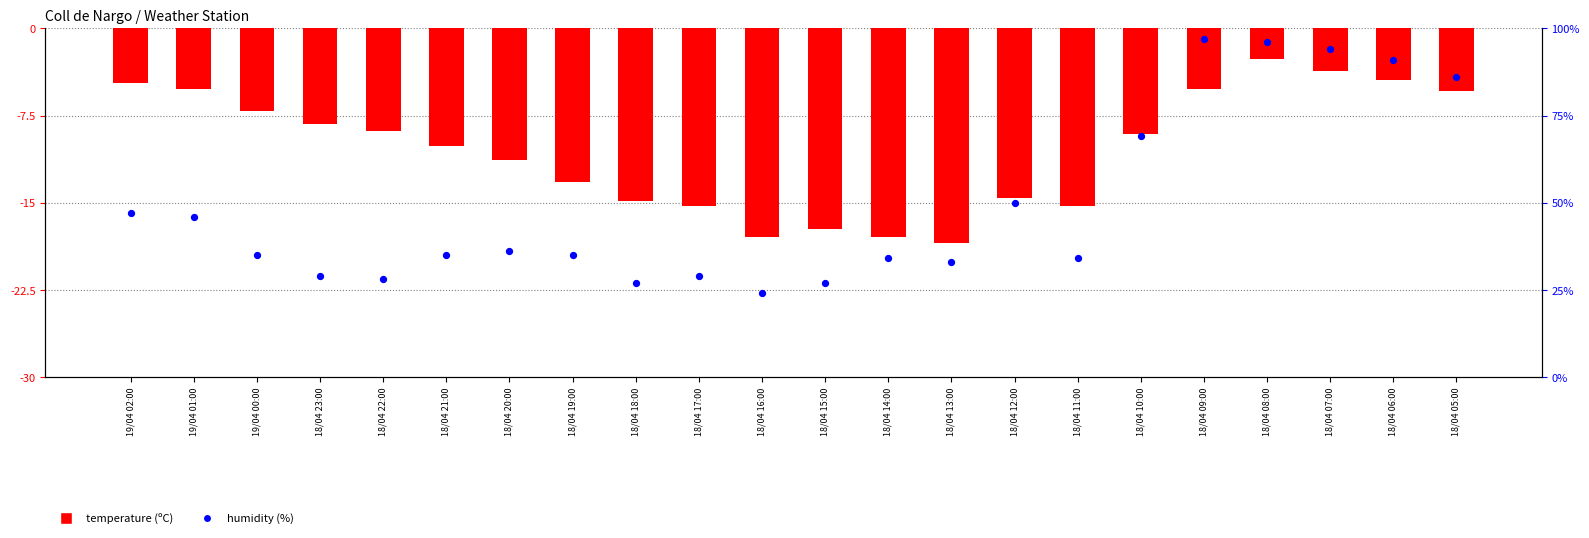

Which series has the widest spread of Y values?

Humidity (%)